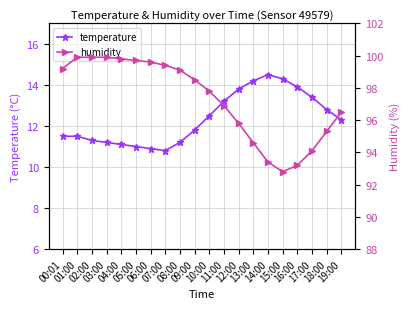

Which series has the largest total across all categories?

humidity